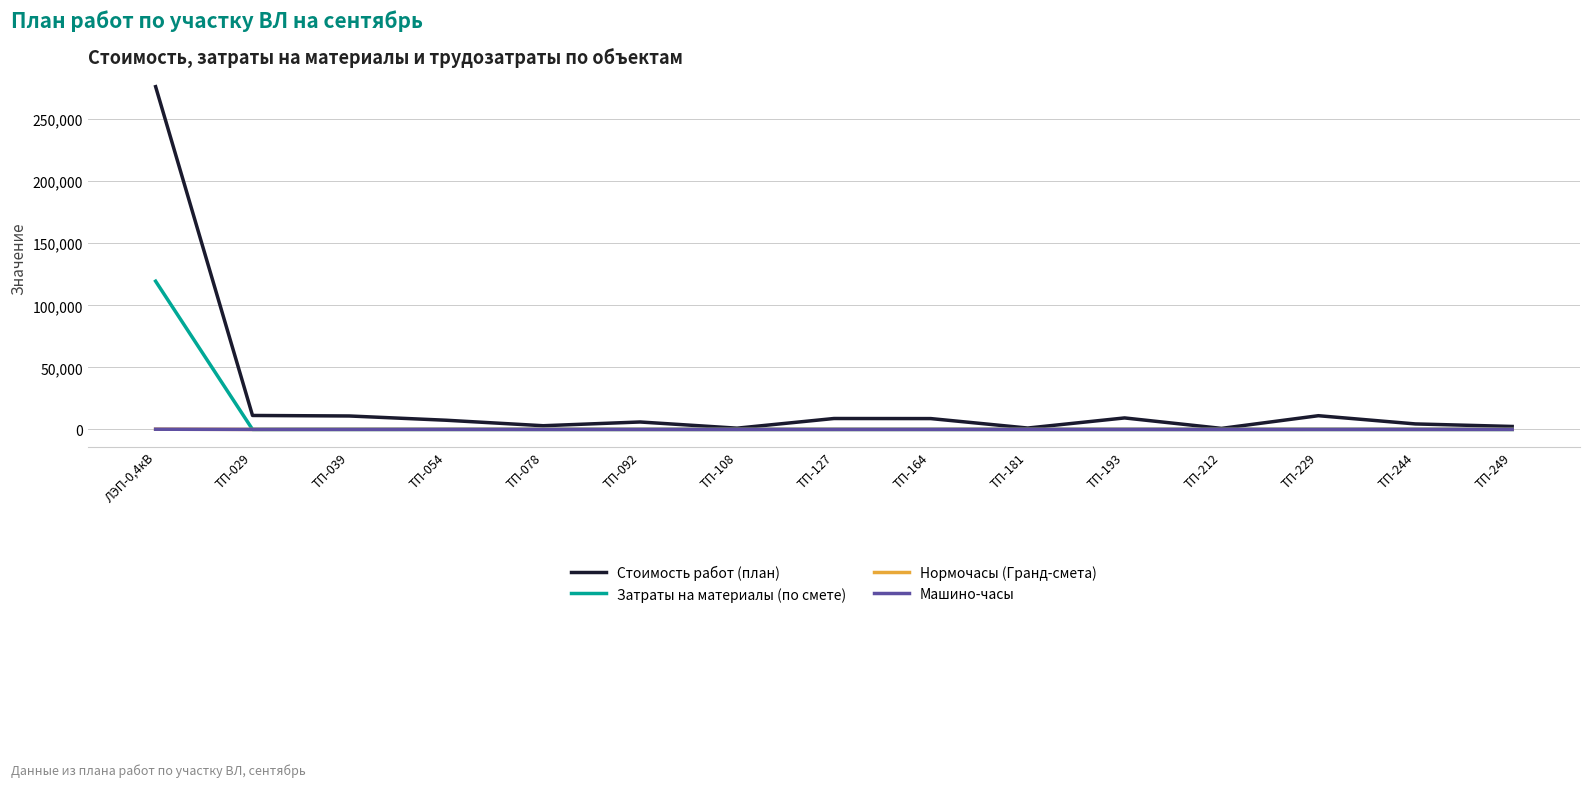

Which series has the widest spread of values?

Стоимость работ (план)